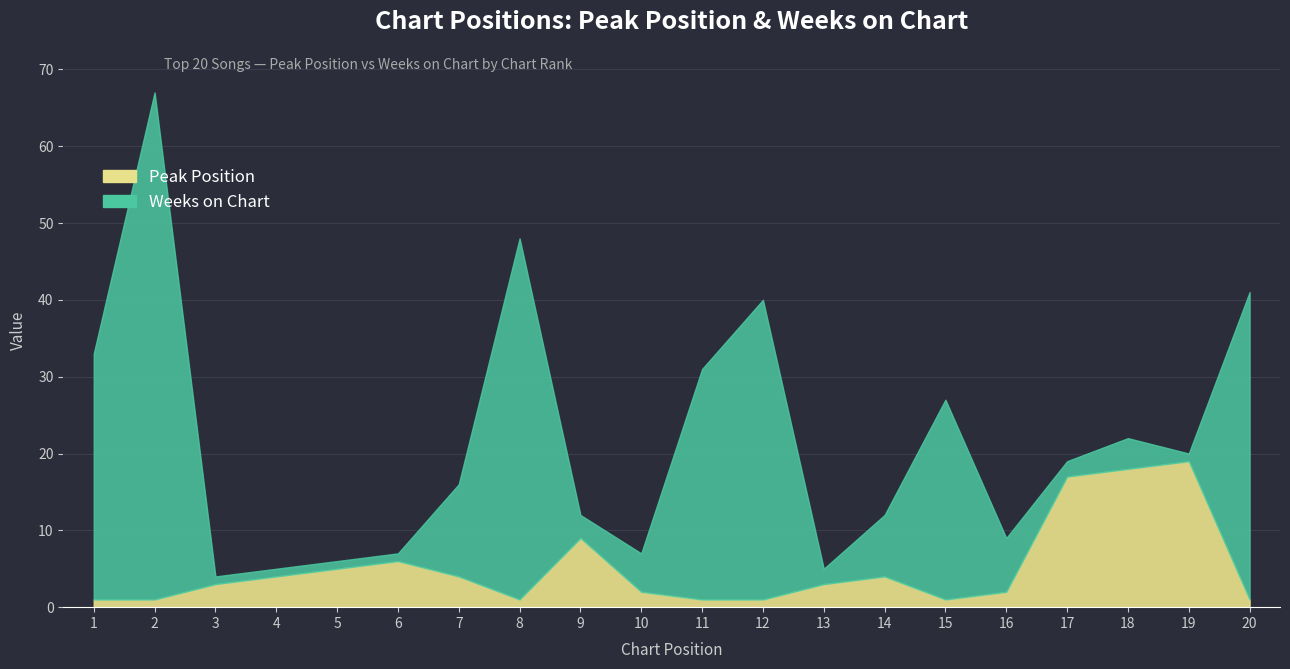

At which label does Peak Position reach its minimum?

1